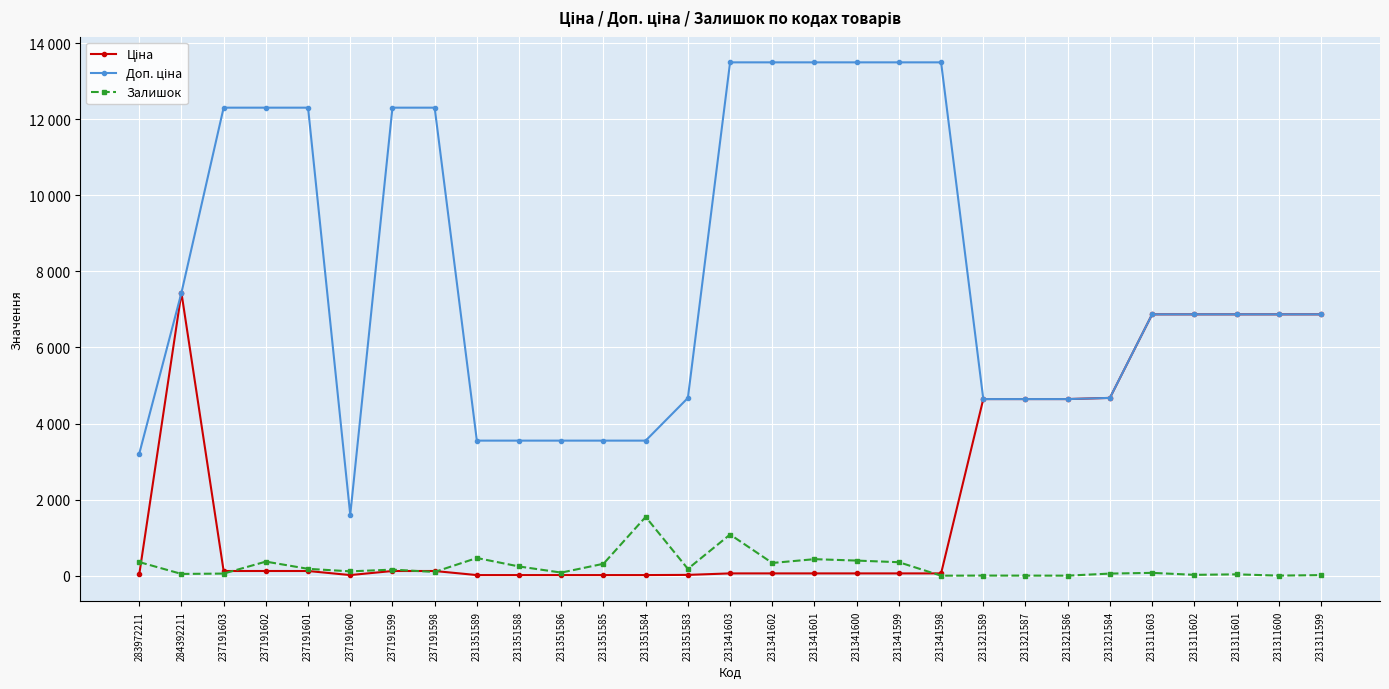

At which category is the sum across all series the highest?

284392211